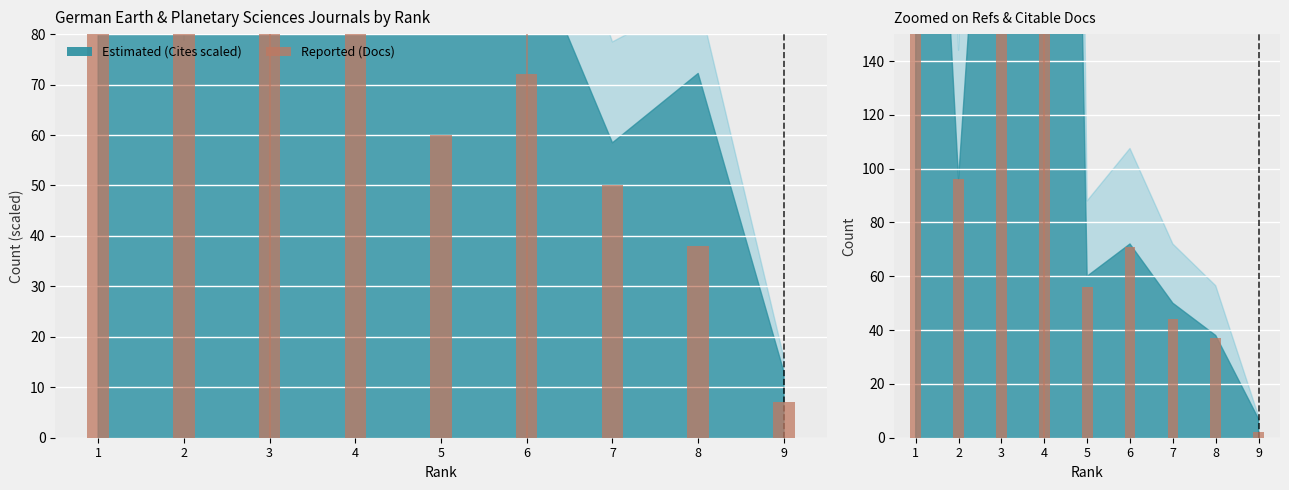

At how many categories does at least one series exceed 111?

3